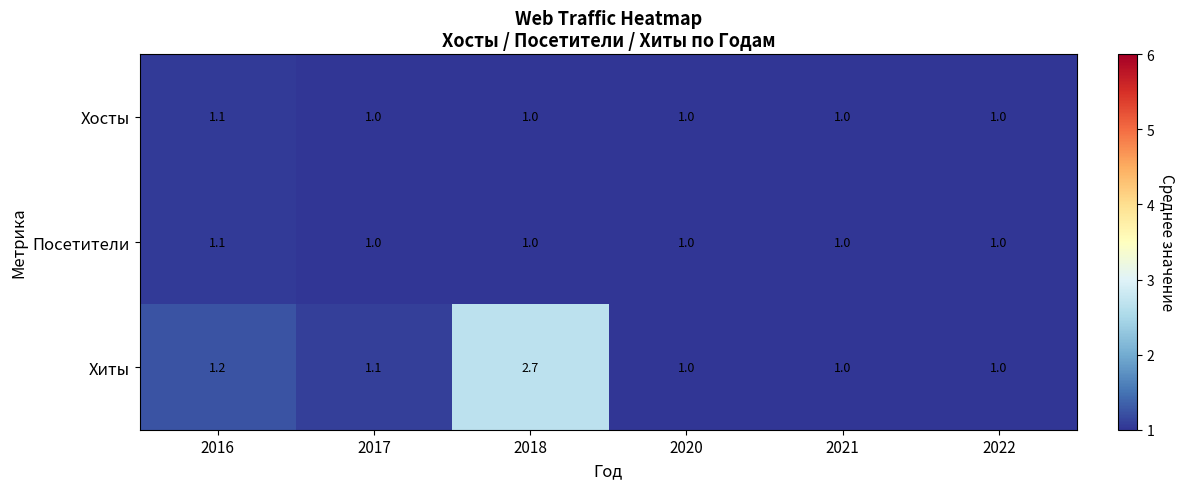

The value of Хосты at 2021 is 1.0. True or false?

True